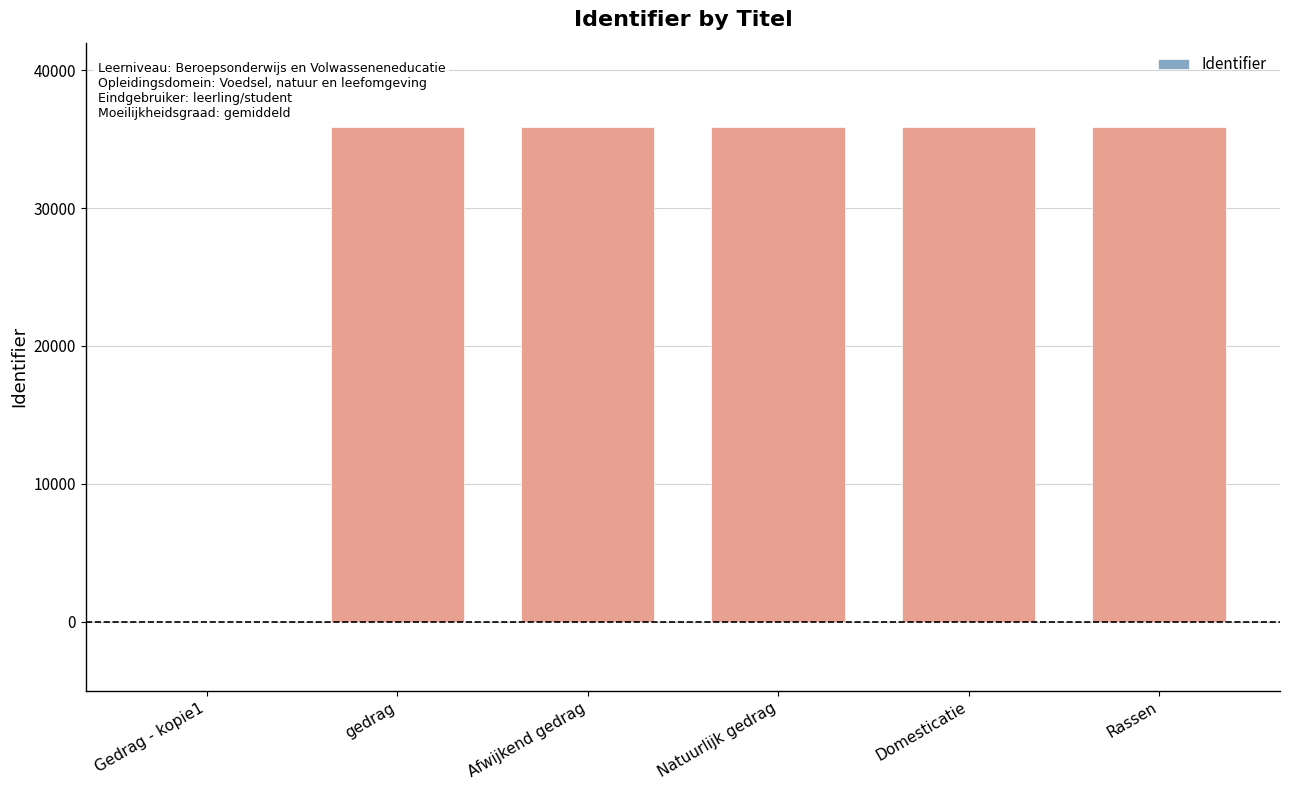

What is the greatest value displayed?

35911